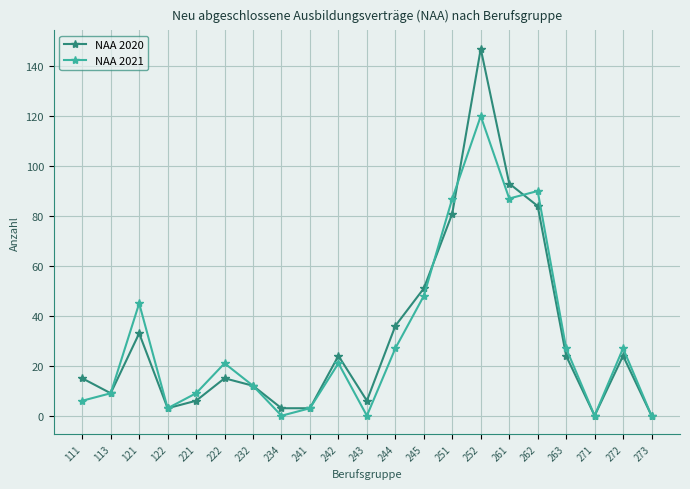

At which category does NAA 2021 reach its first local peak?

121